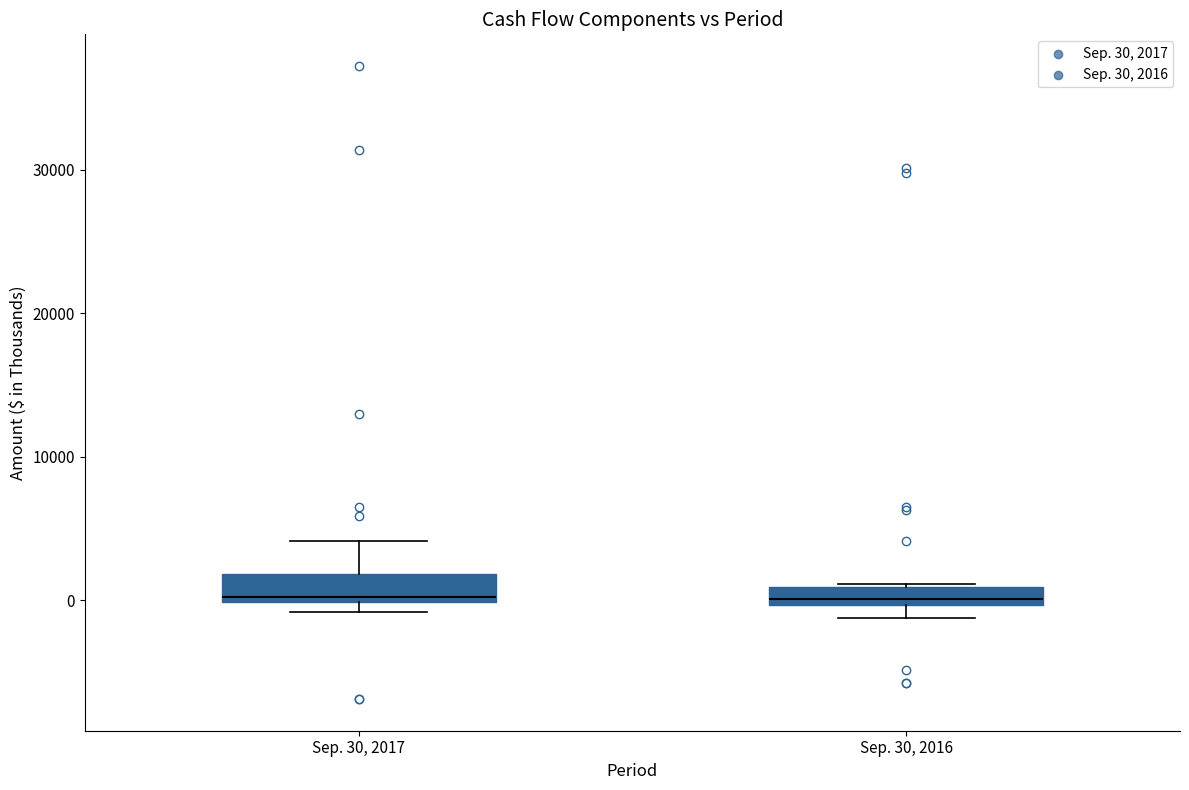

Where is the lower edge of the box for Sep. 30, 2016 on the y-axis? The values are not printed on the chart, so give them approximately, as read against the axis.

0